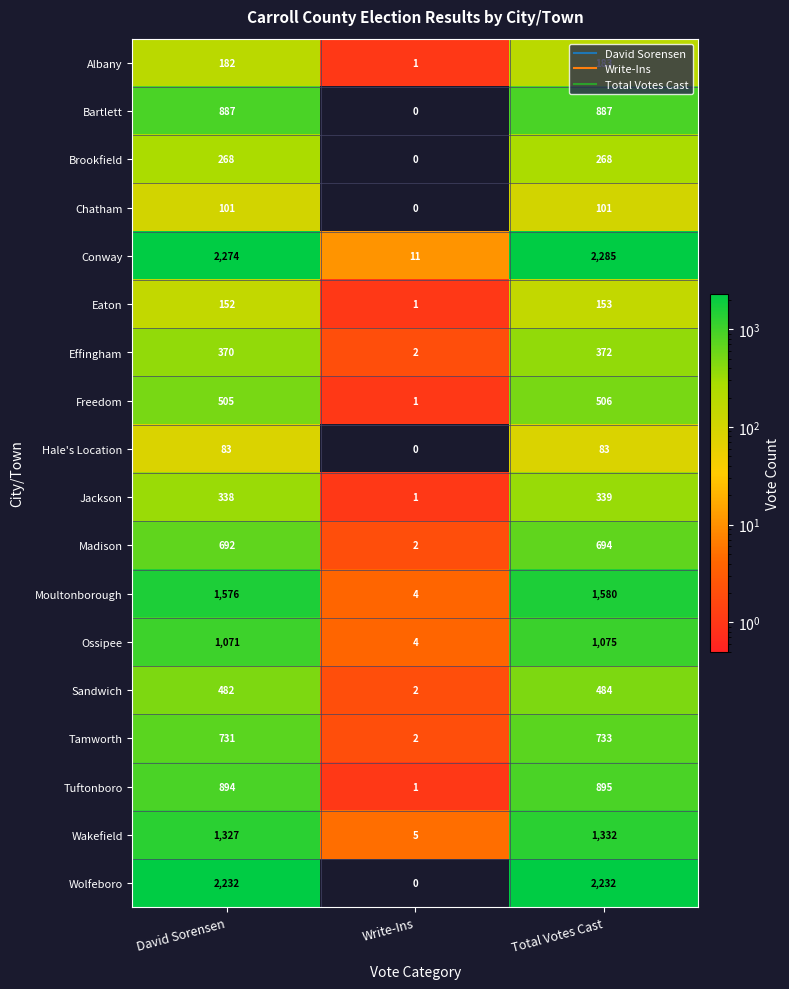

At which label is Sandwich closest to 243?

David Sorensen